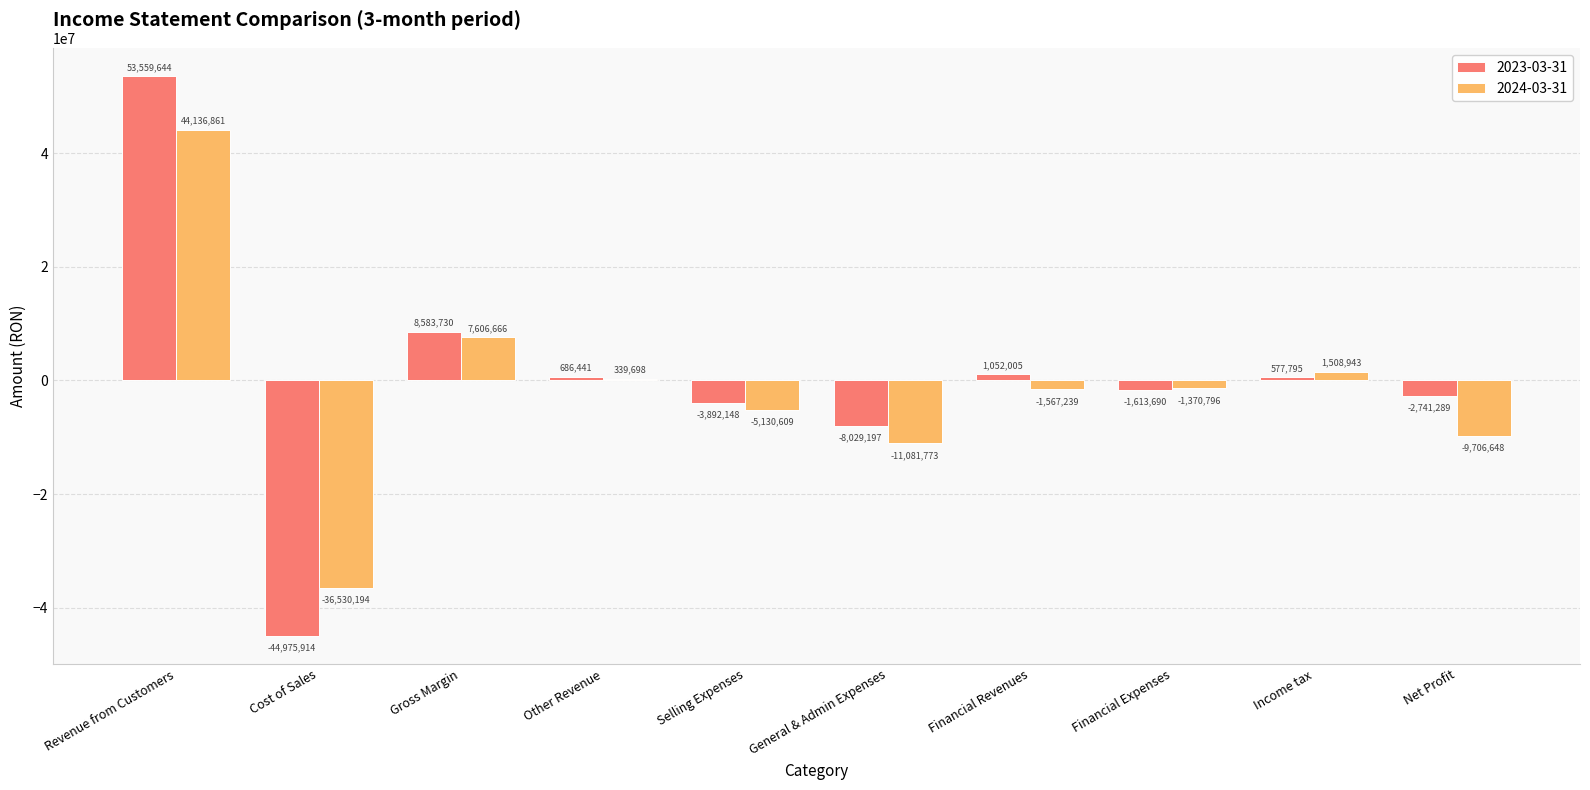

Reading left to right, what are all the values shown in this chart?

2023-03-31: Revenue from Customers=53559644	Cost of Sales=-44975914	Gross Margin=8583730	Other Revenue=686441	Selling Expenses=-3892148	General & Admin Expenses=-8029197	Financial Revenues=1052005	Financial Expenses=-1613690	Income tax=577795	Net Profit=-2741289
2024-03-31: Revenue from Customers=44136861	Cost of Sales=-36530194	Gross Margin=7606666	Other Revenue=339698	Selling Expenses=-5130609	General & Admin Expenses=-11081773	Financial Revenues=-1567239	Financial Expenses=-1370796	Income tax=1508943	Net Profit=-9706648